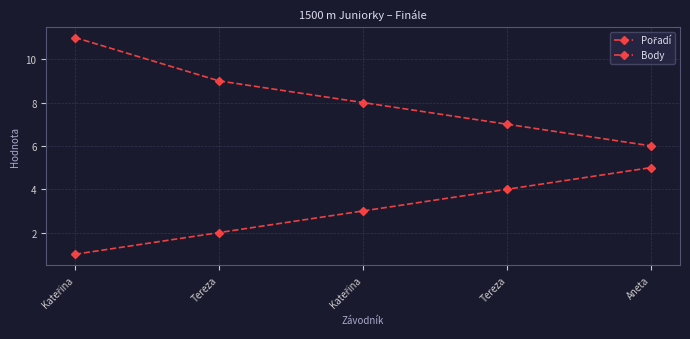

What is the maximum value shown in the chart?

11